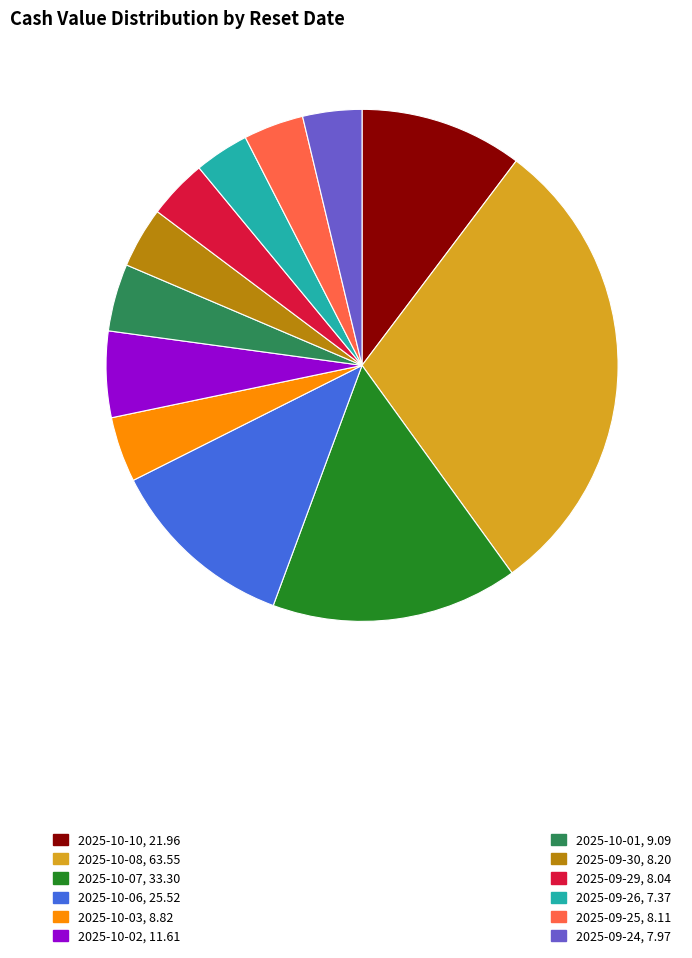

How many slices are in this pie chart?

12